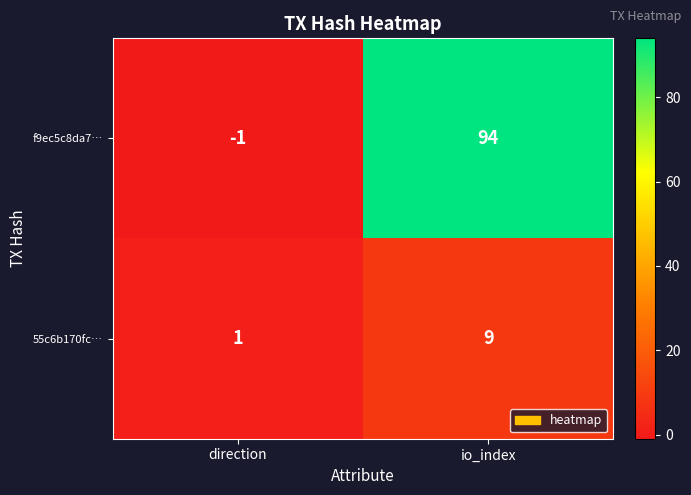

Where is f9ec5c8da7… nearest to the value 46?

direction